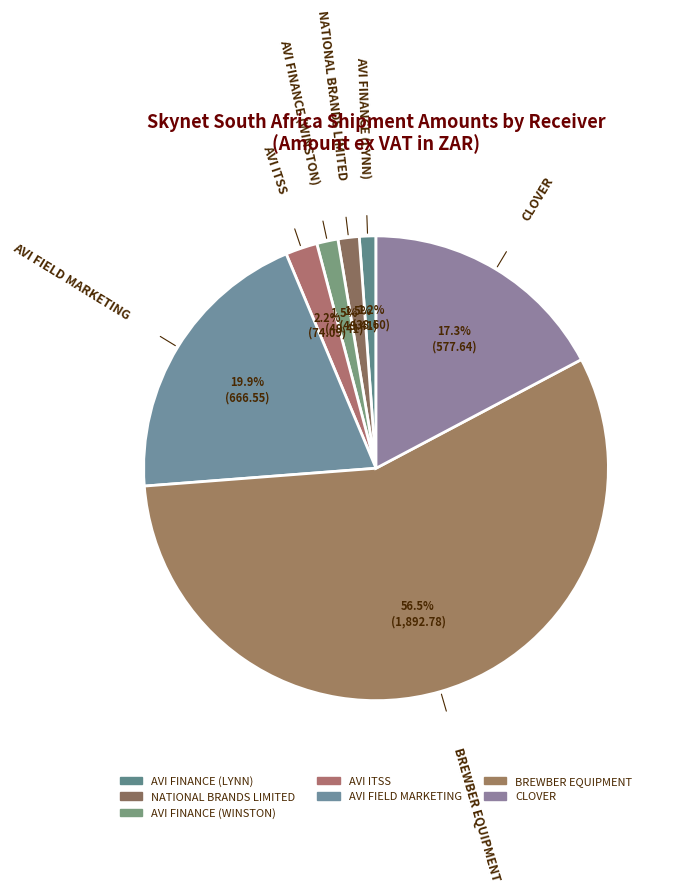

Rank the categories by value from highest to lowest.

BREWBER EQUIPMENT, AVI FIELD MARKETING, CLOVER, AVI ITSS, NATIONAL BRANDS LIMITED, AVI FINANCE (WINSTON), AVI FINANCE (LYNN)